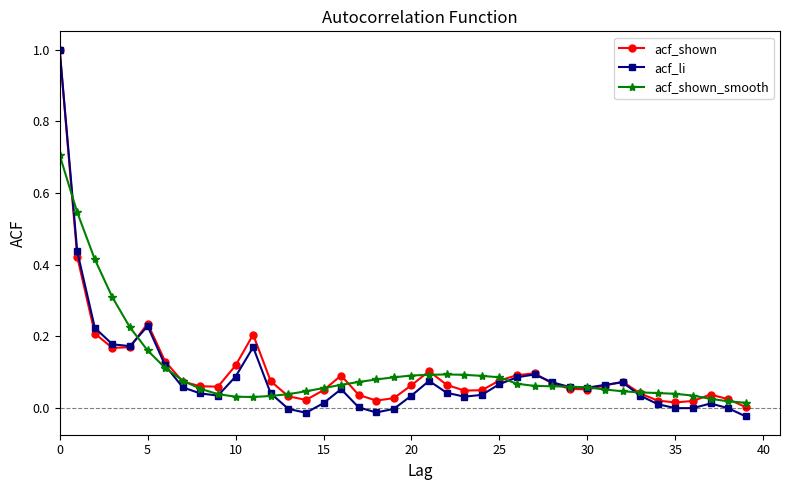

Which series has the largest range (max minus min)?

acf_li